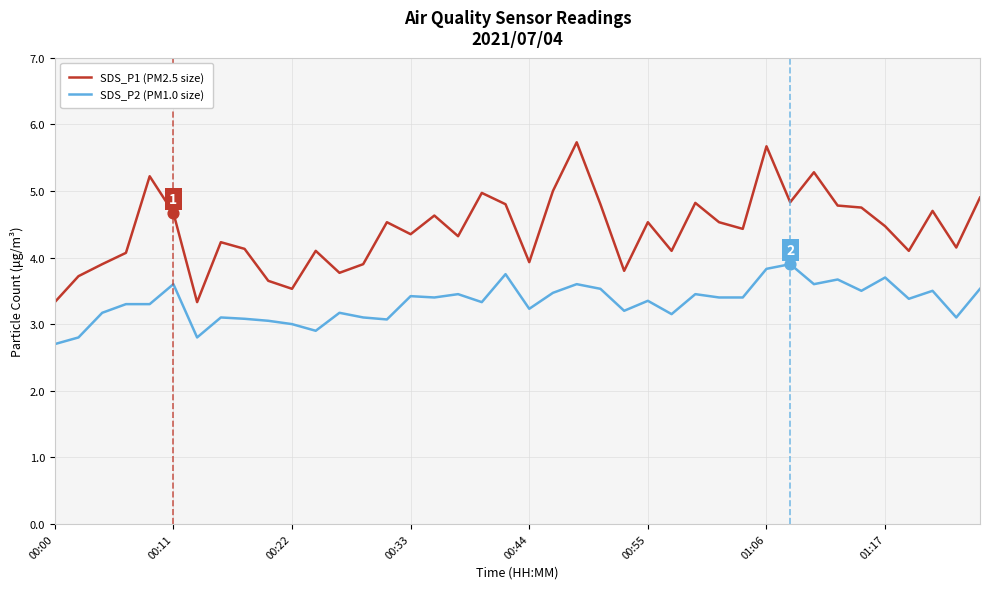

Which series has the largest range (max minus min)?

SDS_P1 (PM2.5 size)